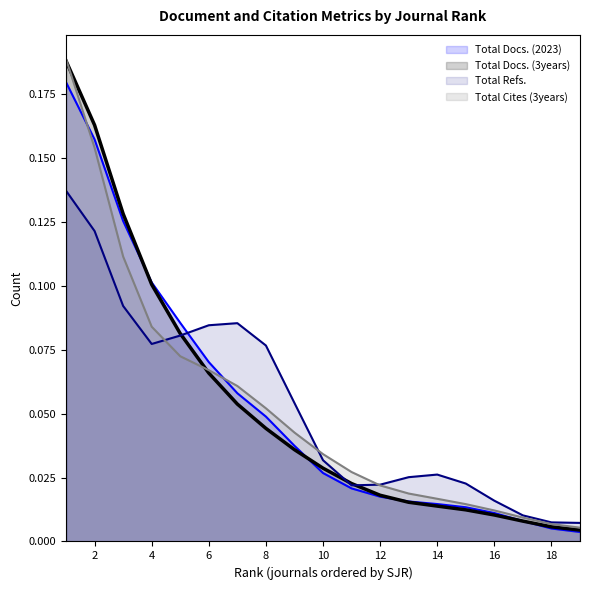

At which category is the sum across all series the highest?

1